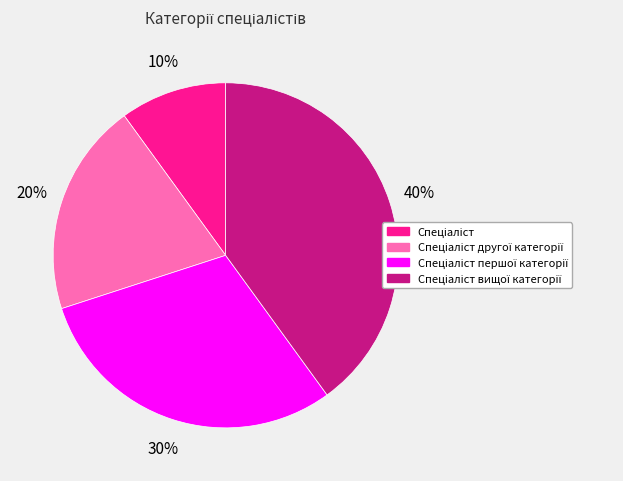

To the nearest percent, what is the average slice percentage?

25%